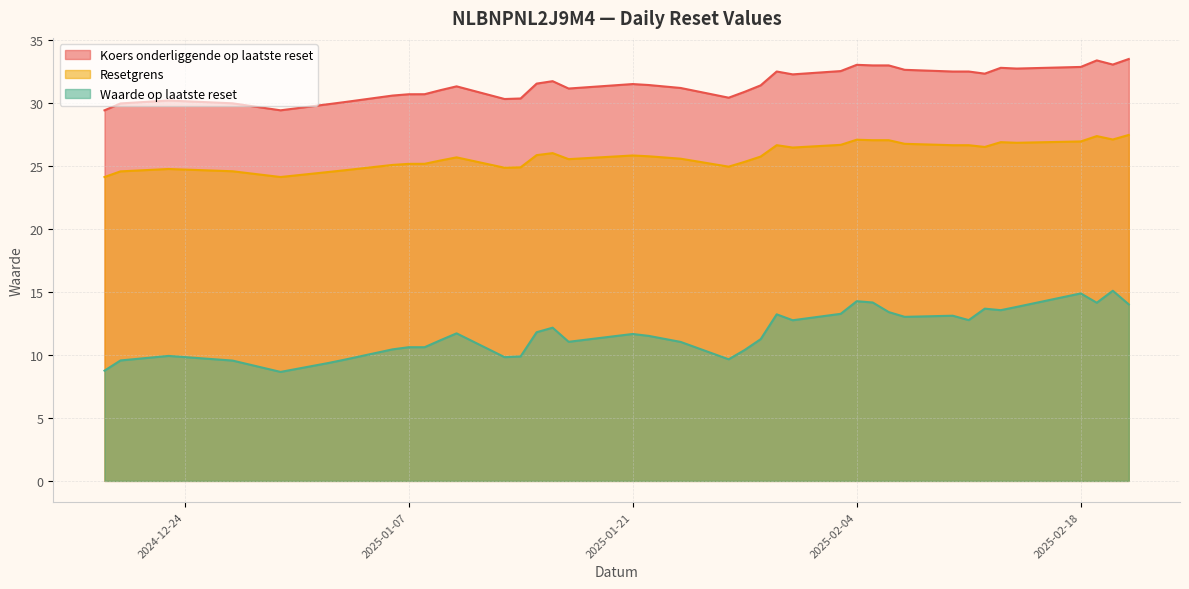

What is the difference between the maximum and minimum values in the Koers onderliggende op laatste reset series?

4.1